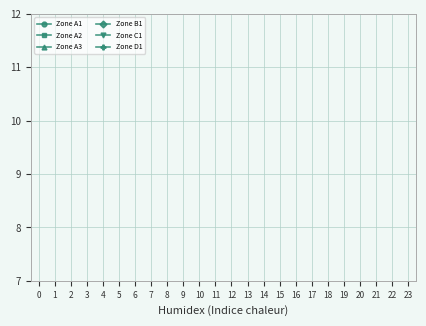

How many series are shown in this chart?

6